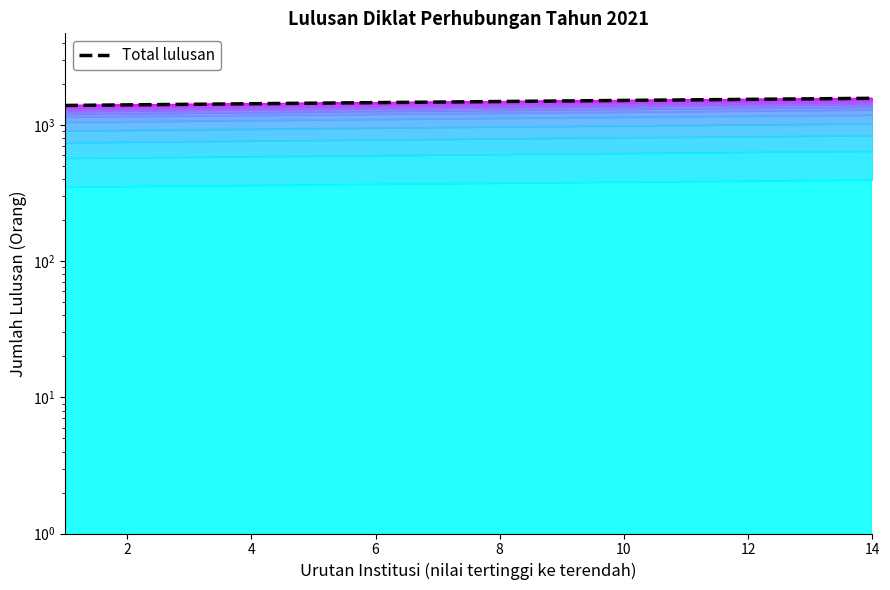

The value at 4 is 834.5. True or false?

False